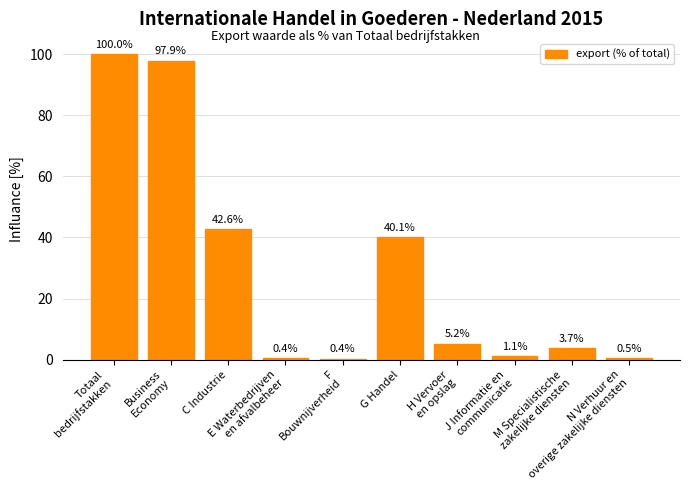

What is the difference between the values at F
Bouwnijverheid and Totaal
bedrijfstakken?

99.6